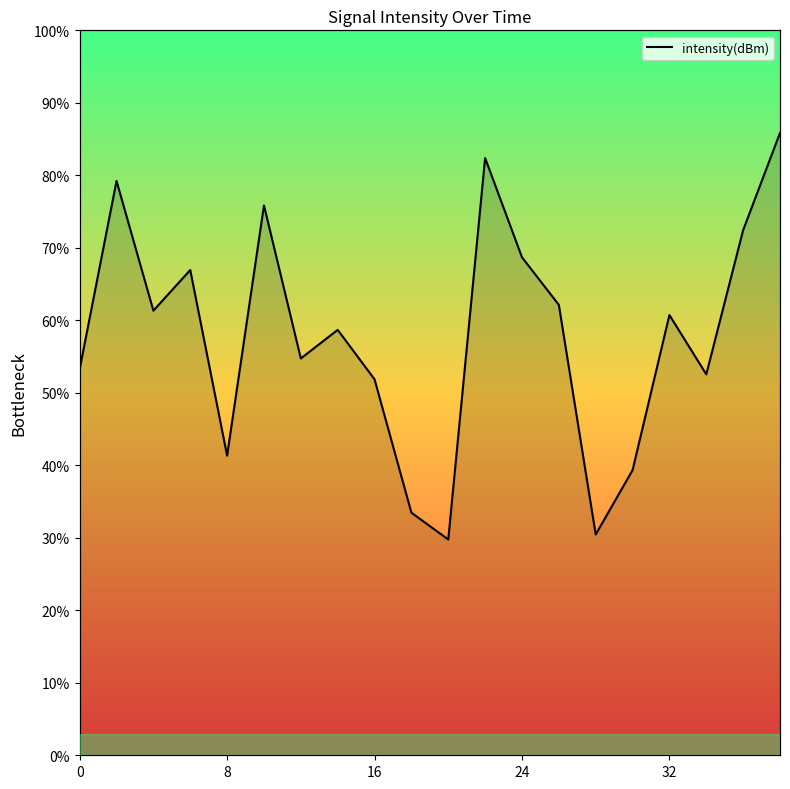

Reading left to right, what are all the values shown in this chart?

53.3	79.2	61.3	66.9	41.3	75.8	54.7	58.7	51.9	33.5	29.8	82.4	68.7	62.1	30.5	39.3	60.7	52.5	72.4	85.8